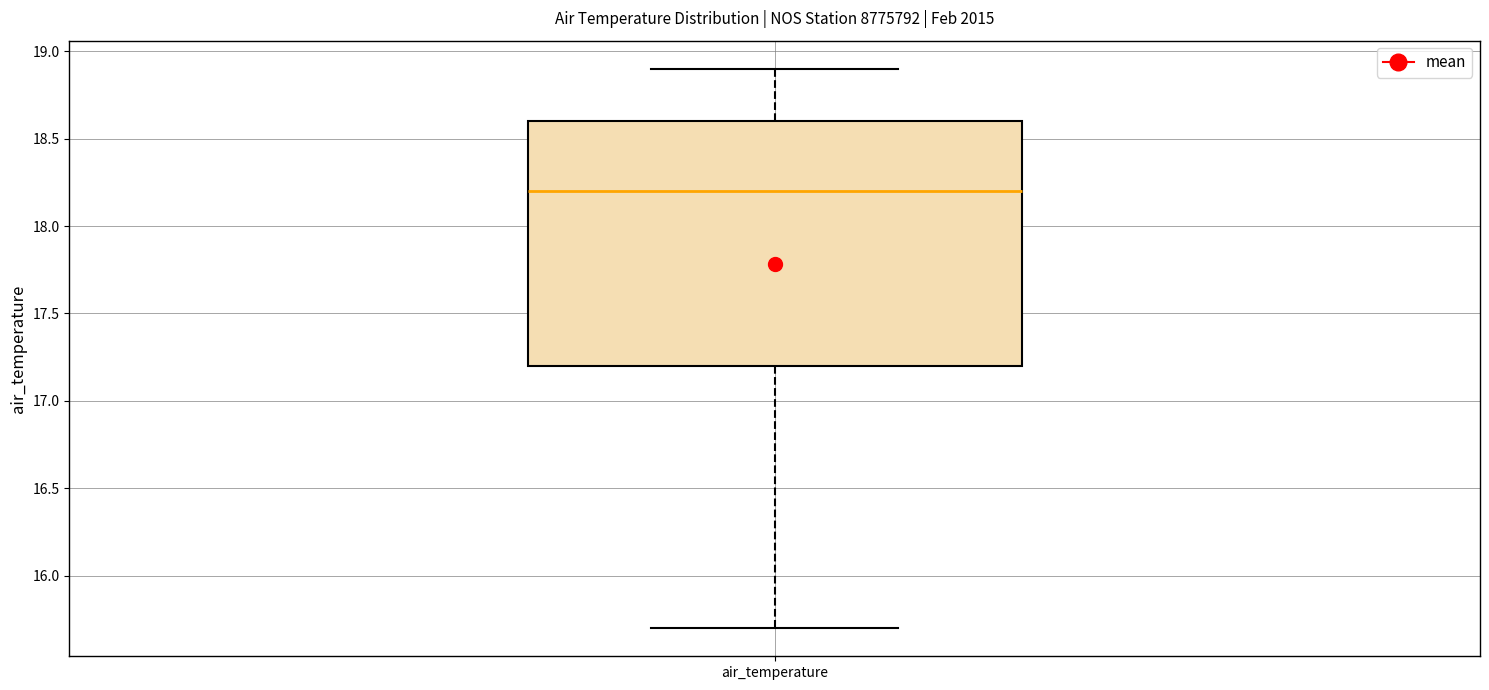

Transcribe this box plot: give where the median line is, the range the box spans, and where the two whiskers end, as read against the y-axis. The values are not printed on the chart, so give them approximately, as read against the axis.

median 18.2, box 17.2 to 18.6, whiskers 15.7 to 18.9